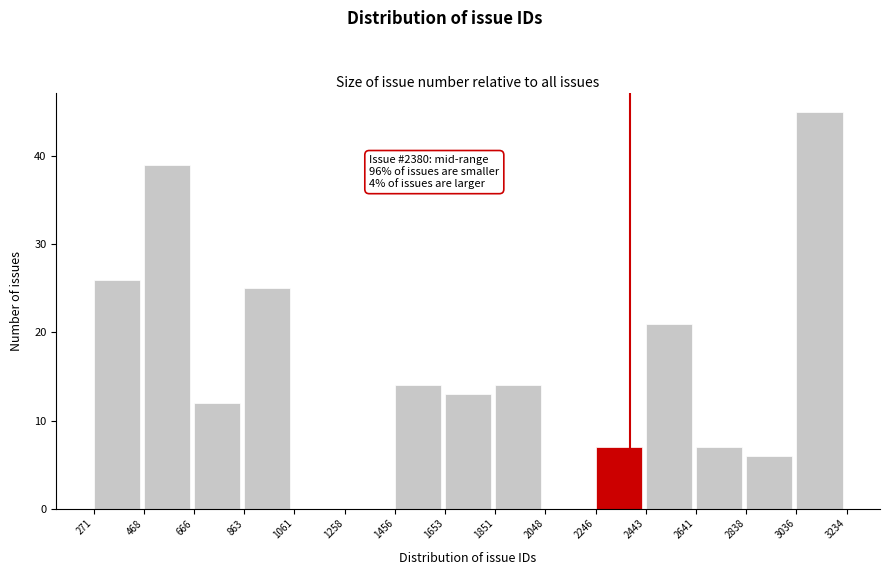

Over which range of the x-axis is the bar tallest?

3036 to 3234